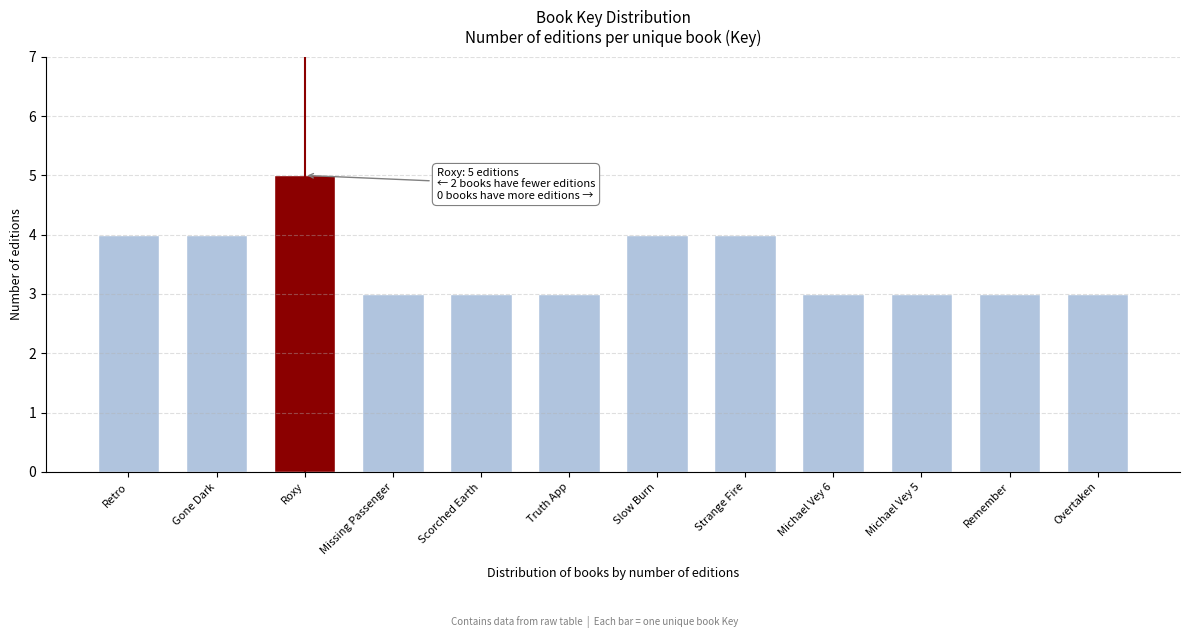

Reading left to right, what are all the values shown in this chart?

4	4	5	3	3	3	4	4	3	3	3	3